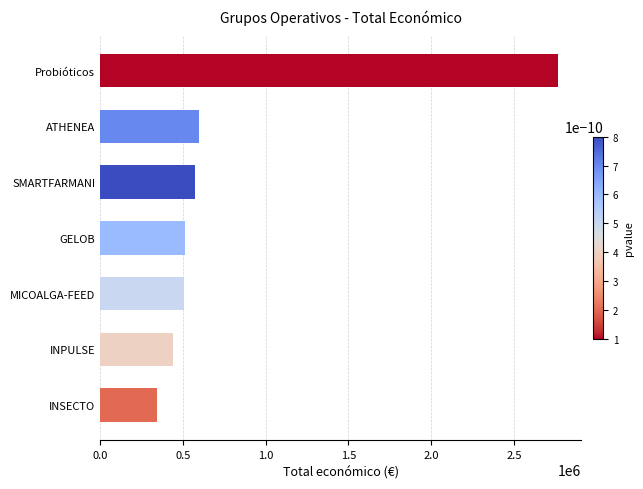

What is the difference between the maximum and minimum values?

2425116